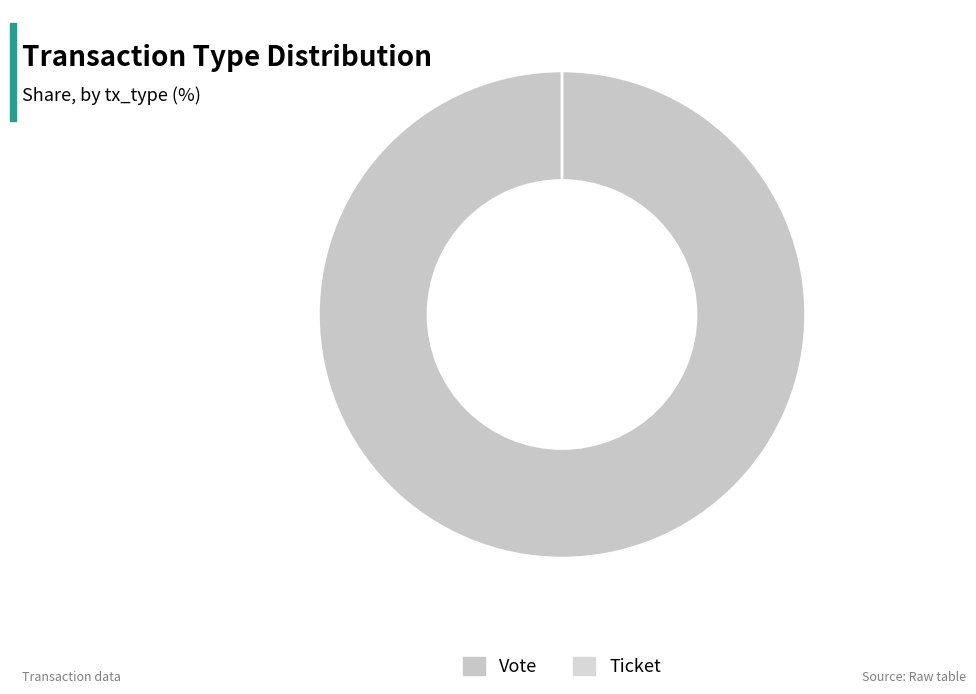

What is the smallest slice in the pie chart?

Ticket